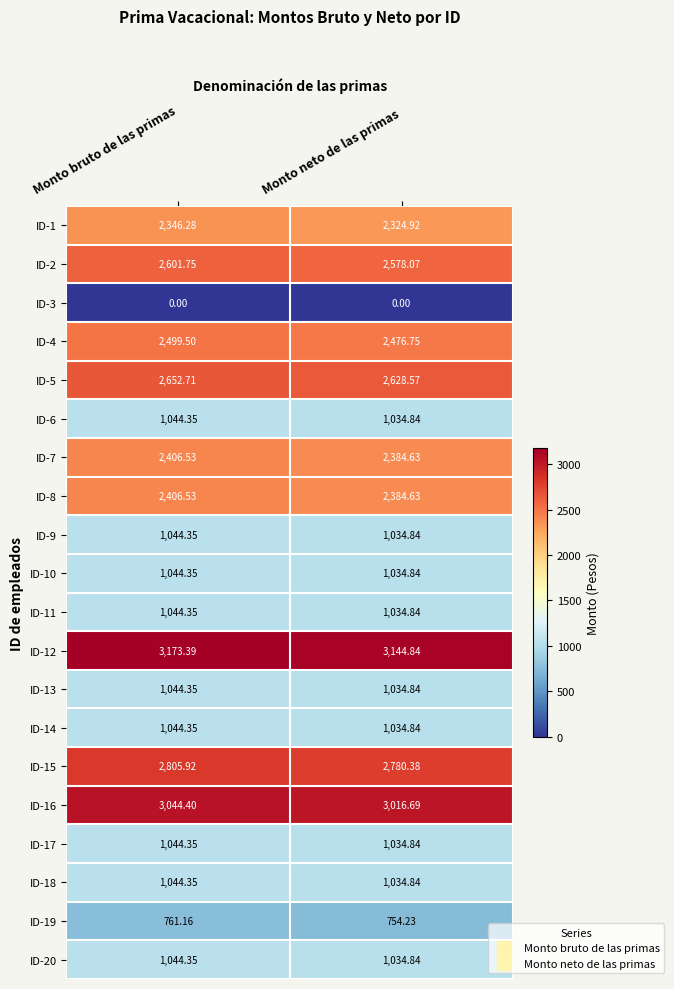

Where is ID-7 nearest to the value 2395?

Monto neto de las primas